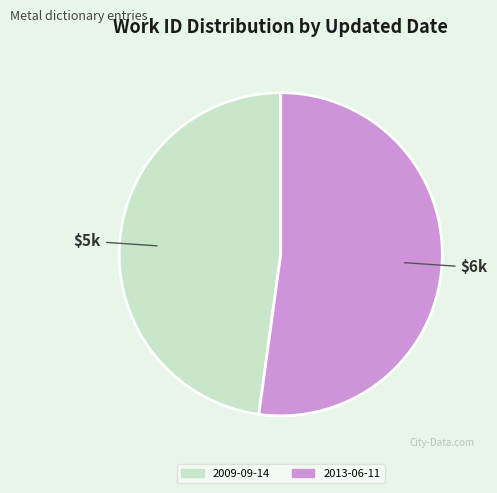

Is there a majority slice in this chart?

Yes